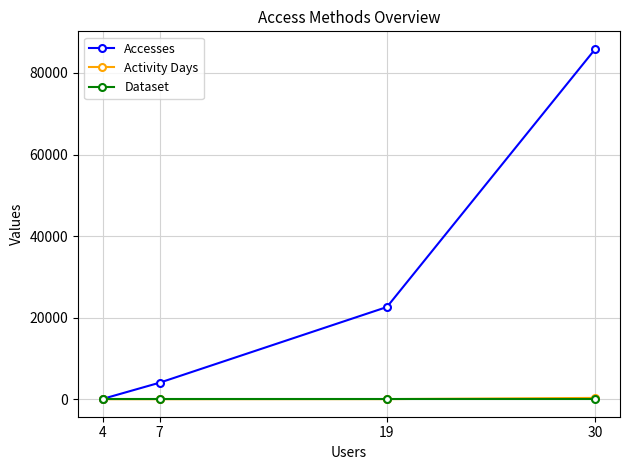

What is the approximate value of Dataset at 4?

1